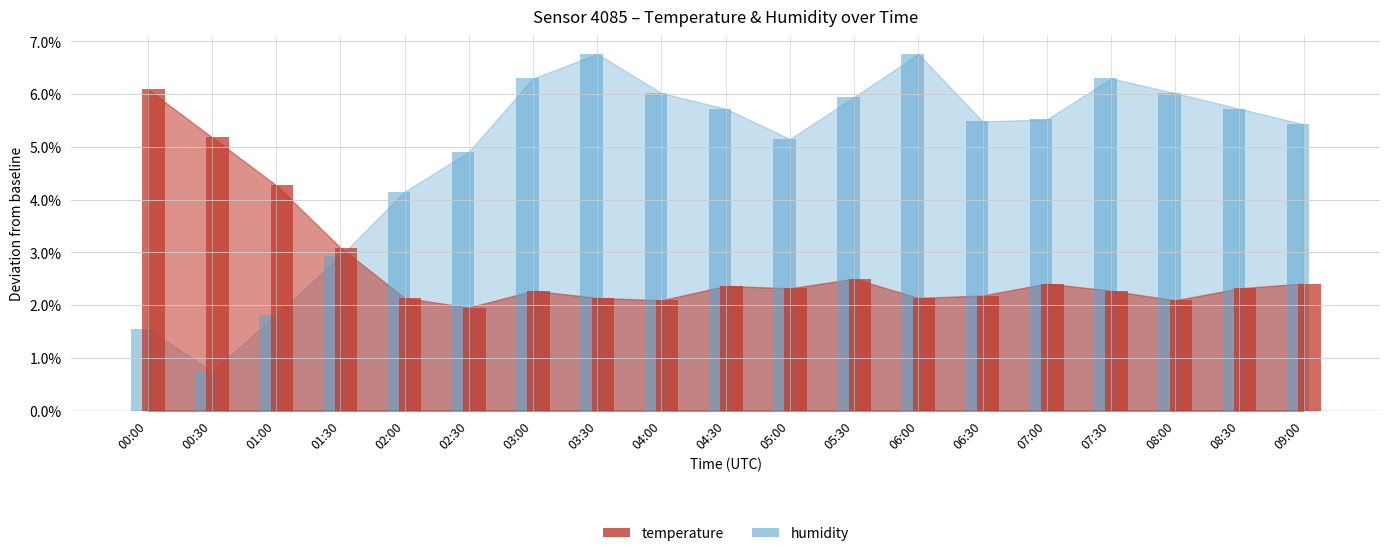

Reading left to right, transcribe all the data shown in this chart.

temperature: 00:00=0.1	00:30=0.1	01:00=0.0	01:30=0.0	02:00=0.0	02:30=0.0	03:00=0.0	03:30=0.0	04:00=0.0	04:30=0.0	05:00=0.0	05:30=0.0	06:00=0.0	06:30=0.0	07:00=0.0	07:30=0.0	08:00=0.0	08:30=0.0	09:00=0.0
humidity: 00:00=0.0	00:30=0.0	01:00=0.0	01:30=0.0	02:00=0.0	02:30=0.0	03:00=0.1	03:30=0.1	04:00=0.1	04:30=0.1	05:00=0.1	05:30=0.1	06:00=0.1	06:30=0.1	07:00=0.1	07:30=0.1	08:00=0.1	08:30=0.1	09:00=0.1